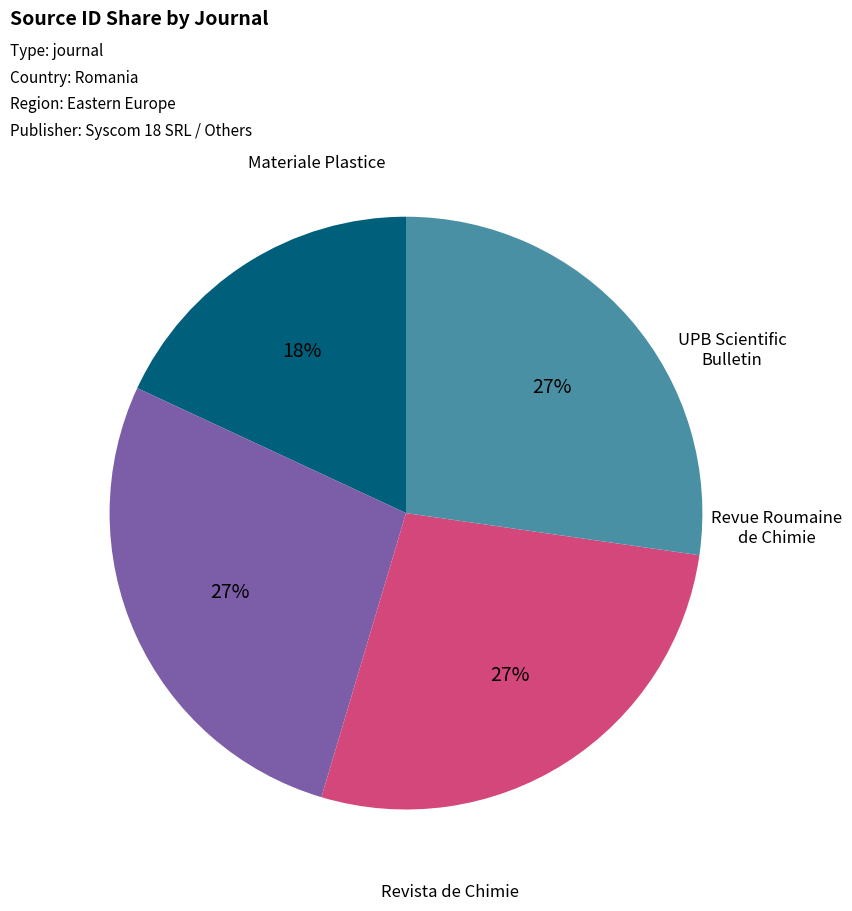

Does any single category account for the majority?

No